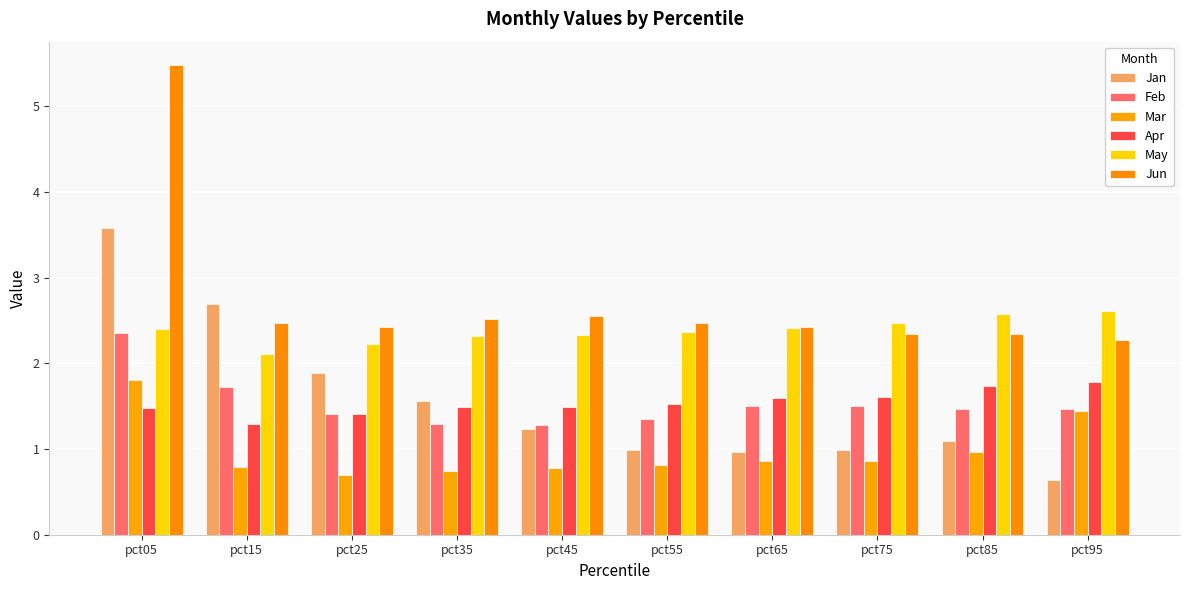

The value of Mar at pct05 is 1.8. True or false?

True